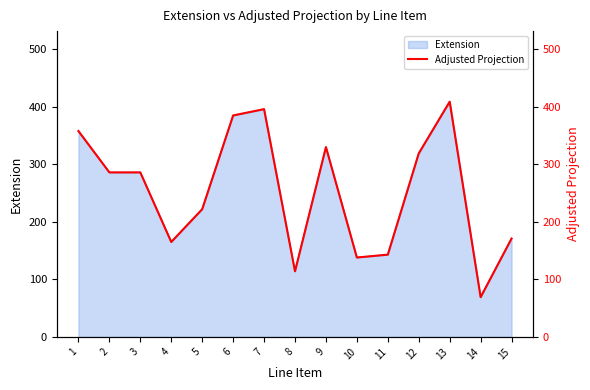

Which has a higher value, 6 or 2?

6